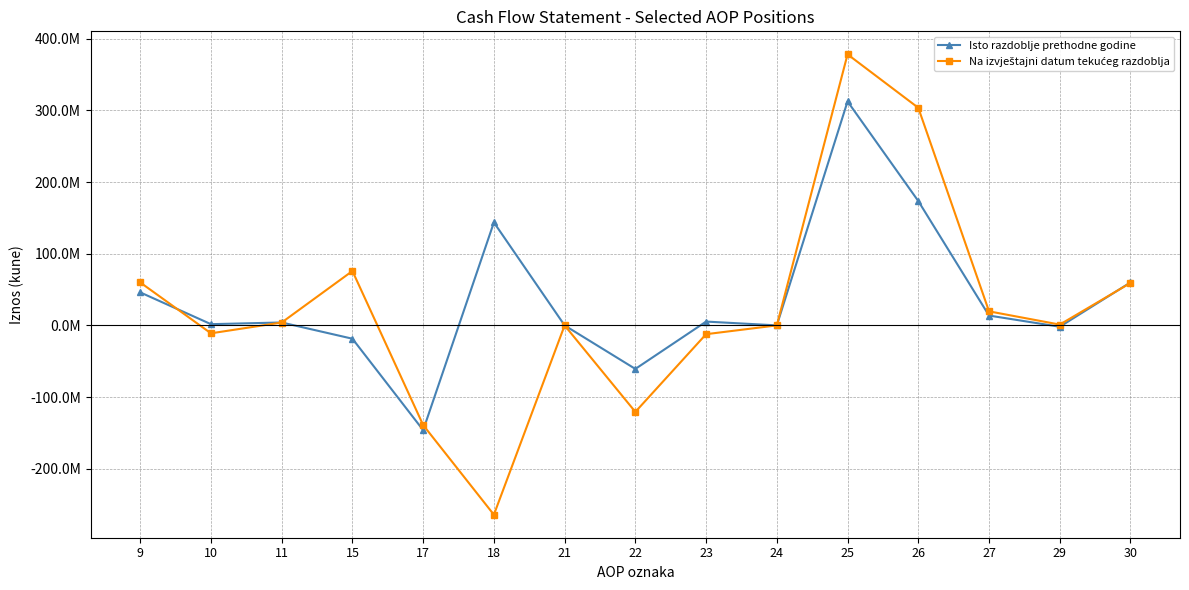

Where is the first local minimum for Isto razdoblje prethodne godine?

10